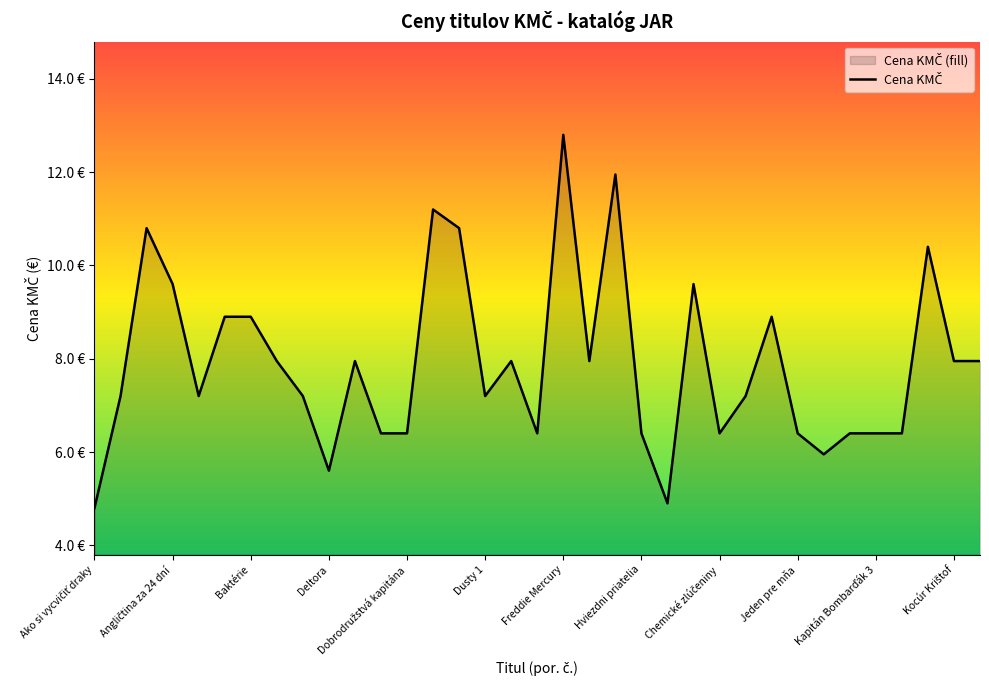

What is the change in value from Kocúr Krištof to 23?

+3.2